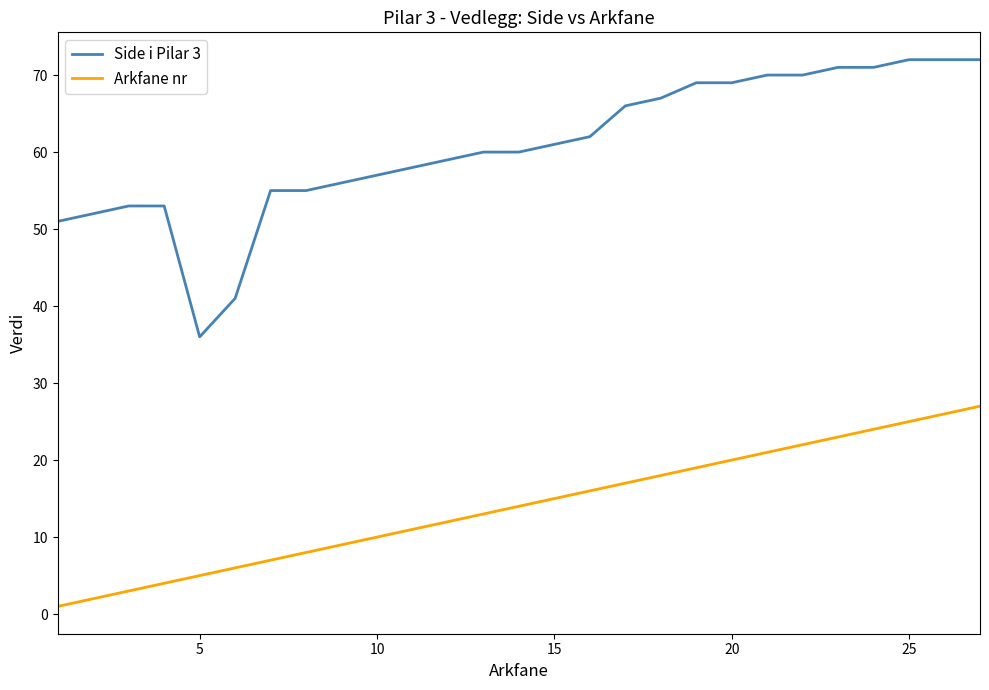

What is the maximum value shown in the chart?

72